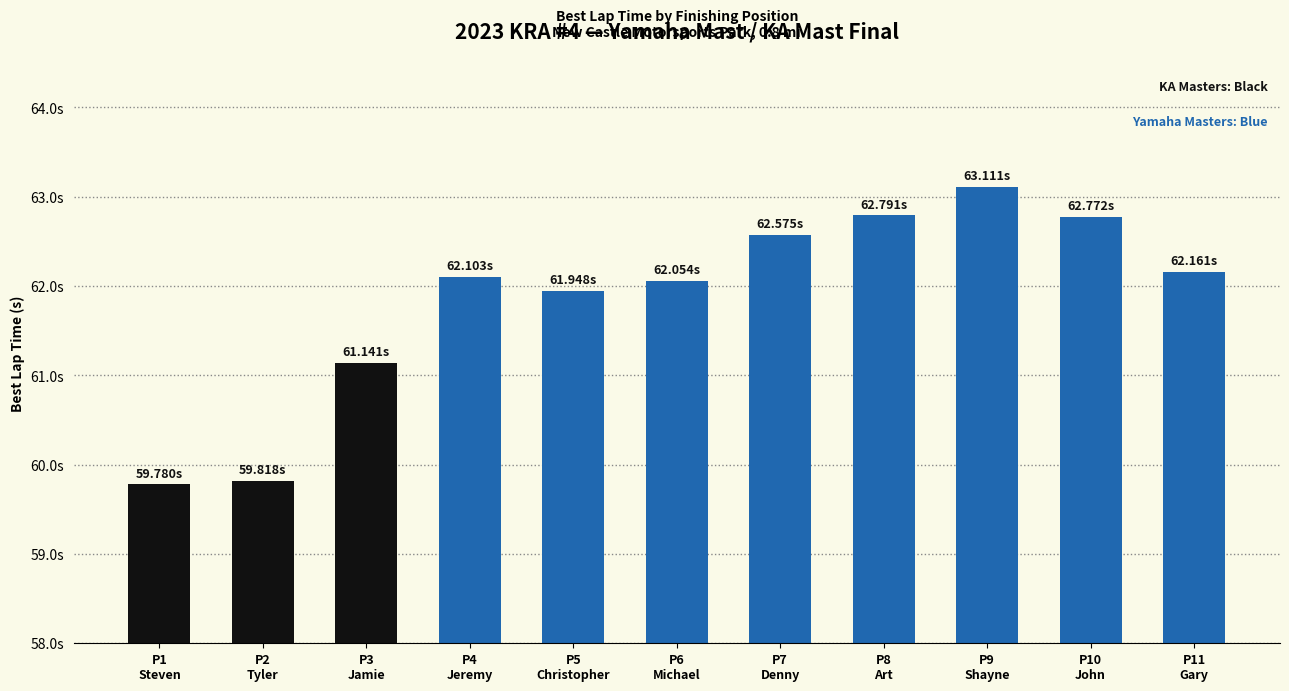

Does the chart contain any negative values?

No